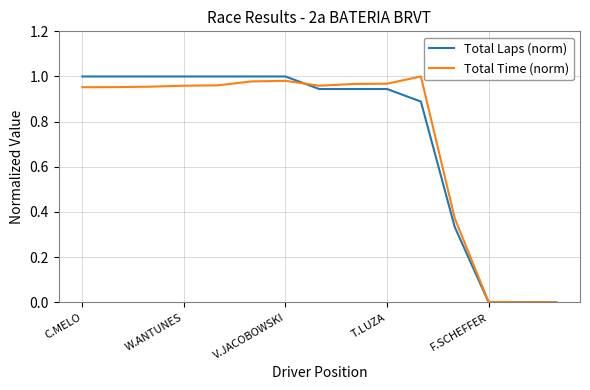

What are all the series names shown in the legend?

Total Laps (norm), Total Time (norm)